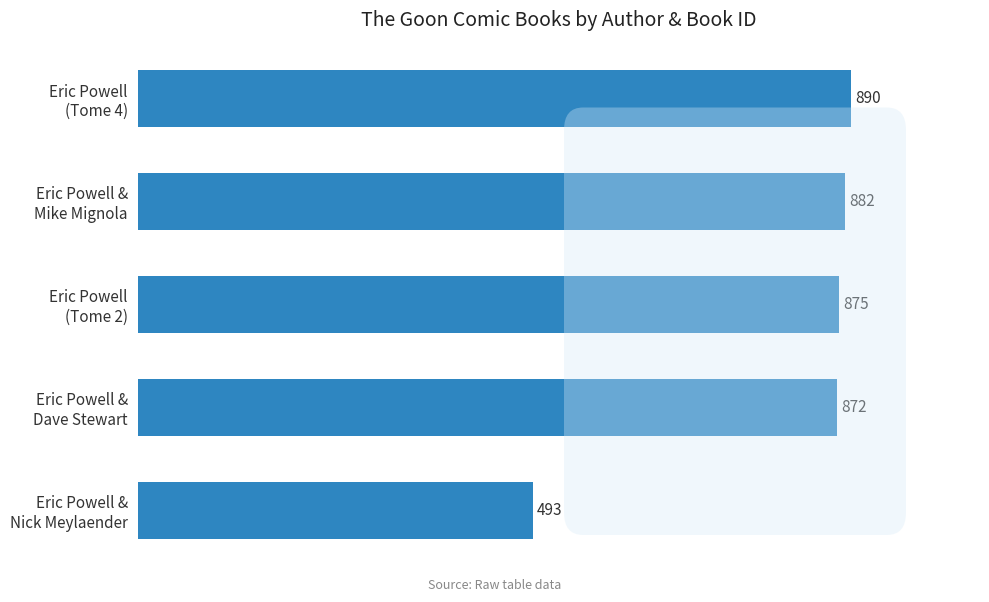

What is the difference between the maximum and minimum values?

397